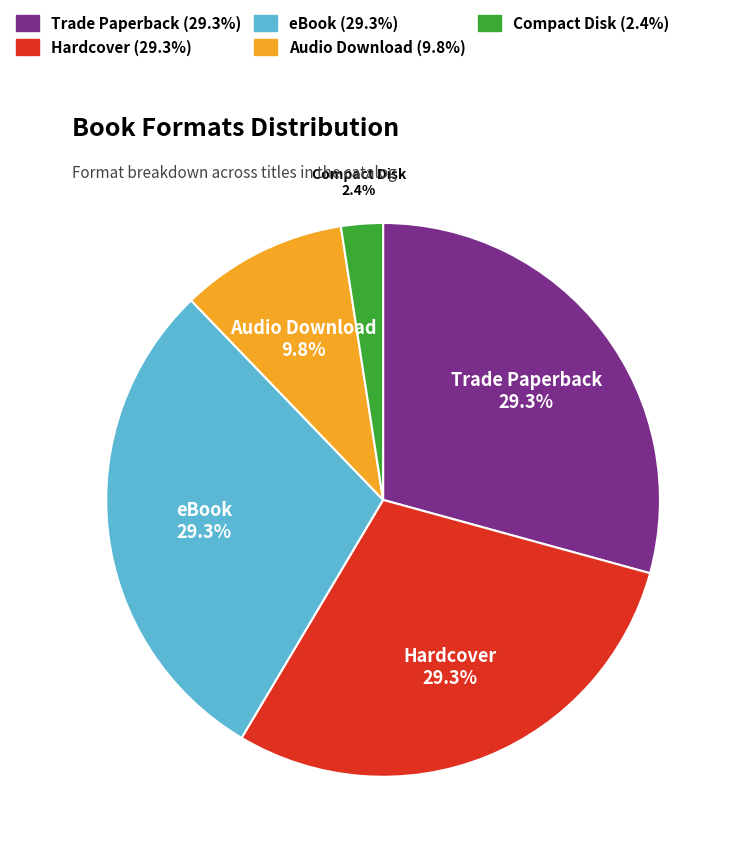

How many slices are in this pie chart?

5